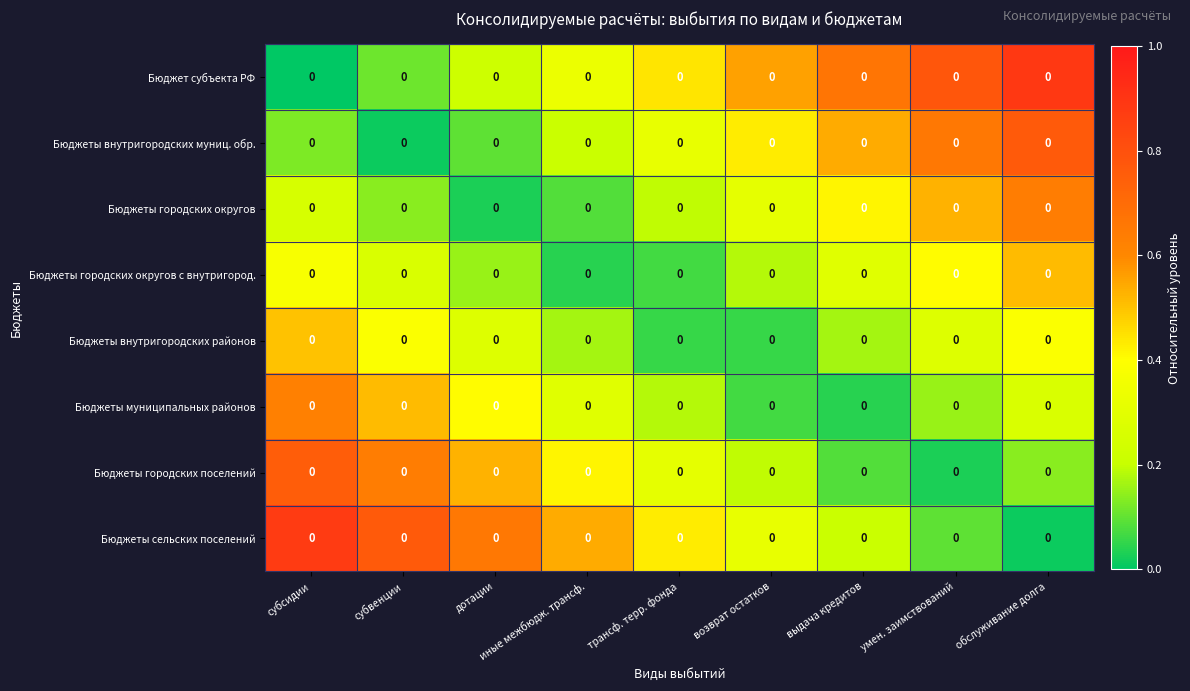

Rank the categories by Бюджеты муниципальных районов value from highest to lowest.

субсидии, субвенции, дотации, иные межбюдж. трансф., обслуживание долга, трансф. терр. фонда, умен. заимствований, возврат остатков, выдача кредитов